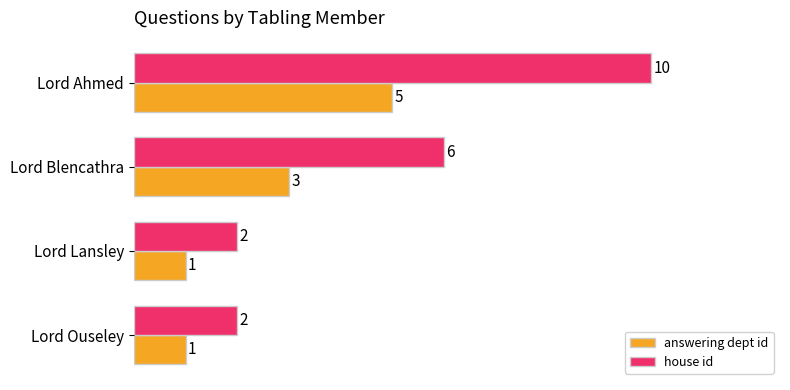

Is it true that house id equals 2 at Lord Ouseley?

True